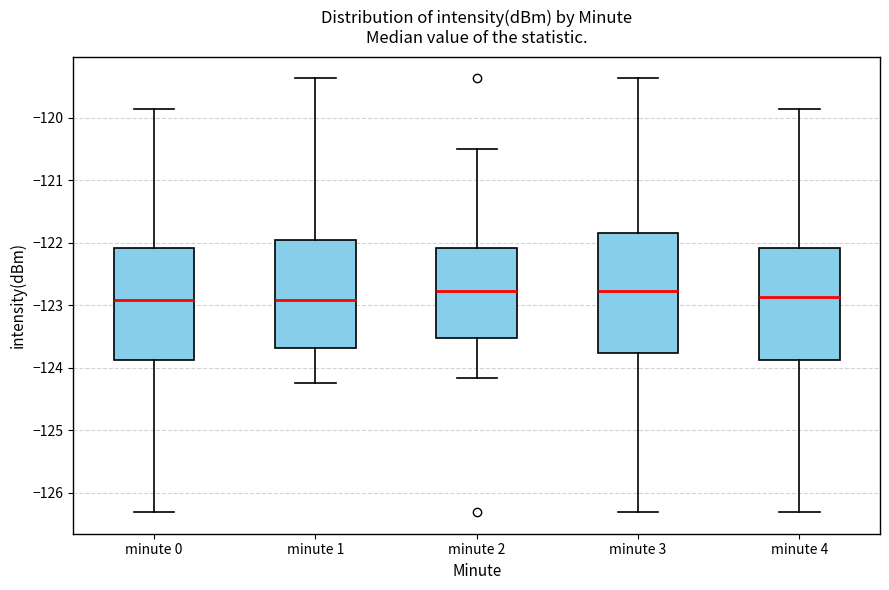

Where is the lower edge of the box for minute 4 on the y-axis? The values are not printed on the chart, so give them approximately, as read against the axis.

-123.9